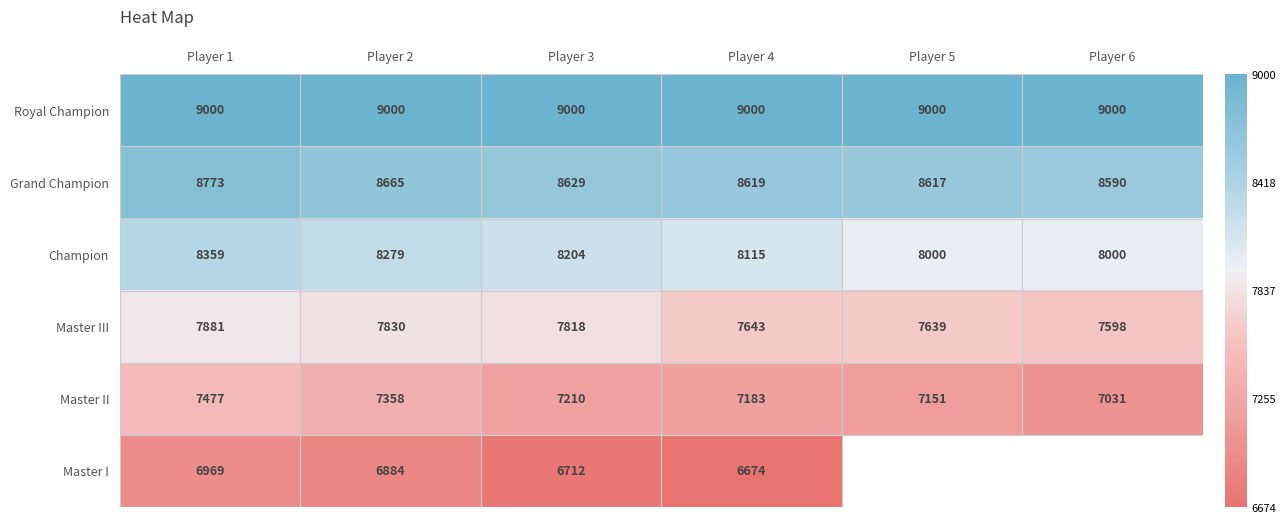

List the labels in order of Master III value, smallest first.

Player 6, Player 5, Player 4, Player 3, Player 2, Player 1